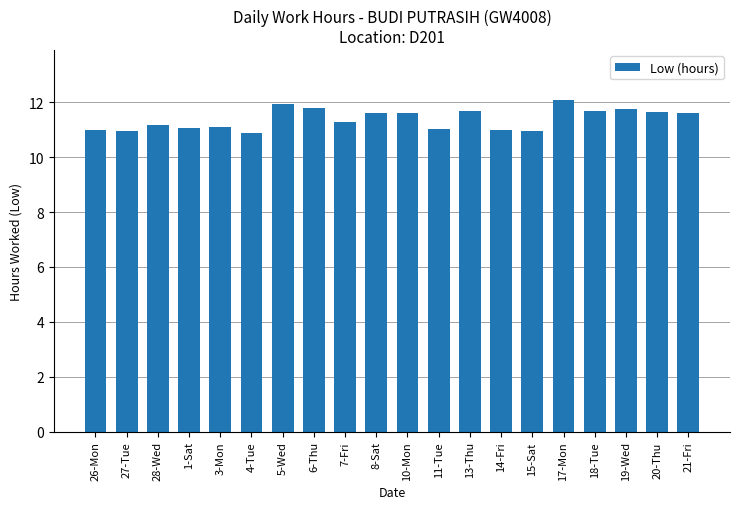

Read the value at 28-Wed.

11.2